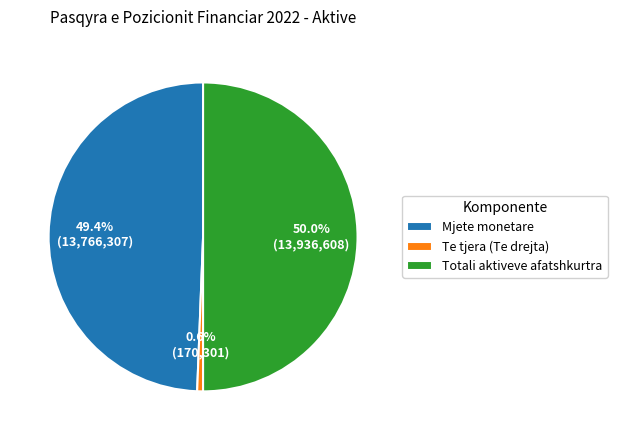

Which slice is the largest?

Totali aktiveve afatshkurtra